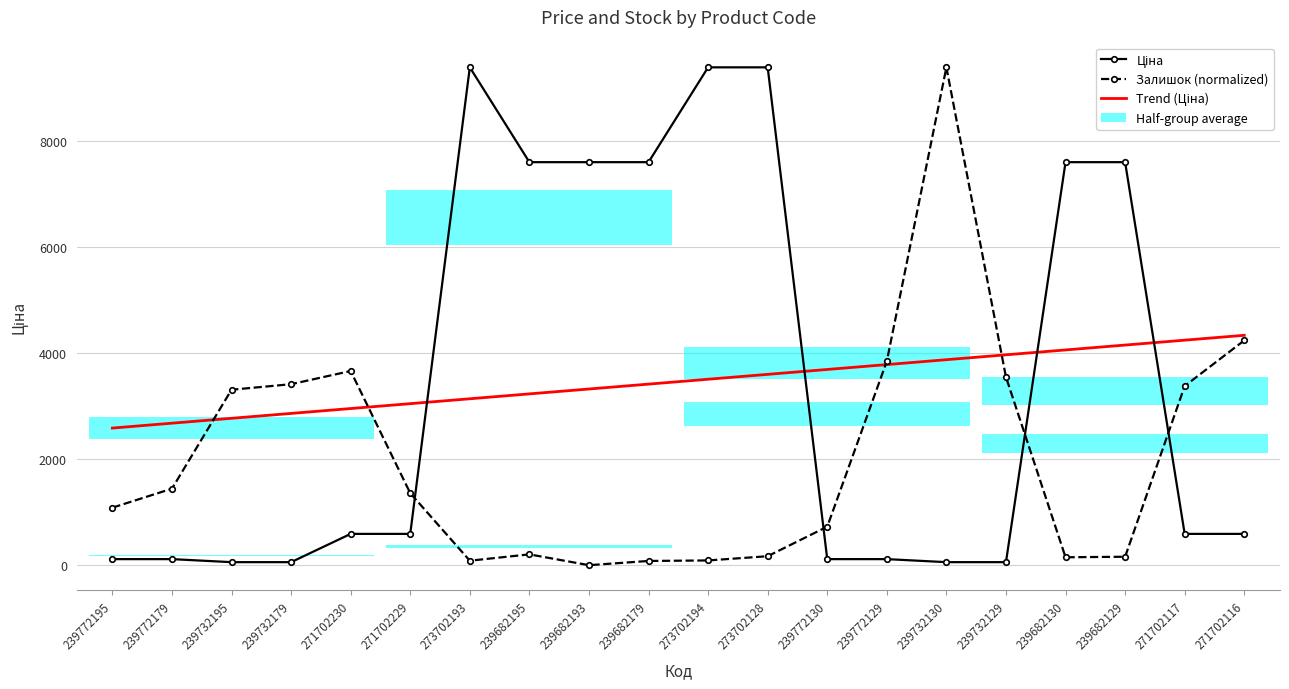

Where does the Ціна series first go above 589?

271702230